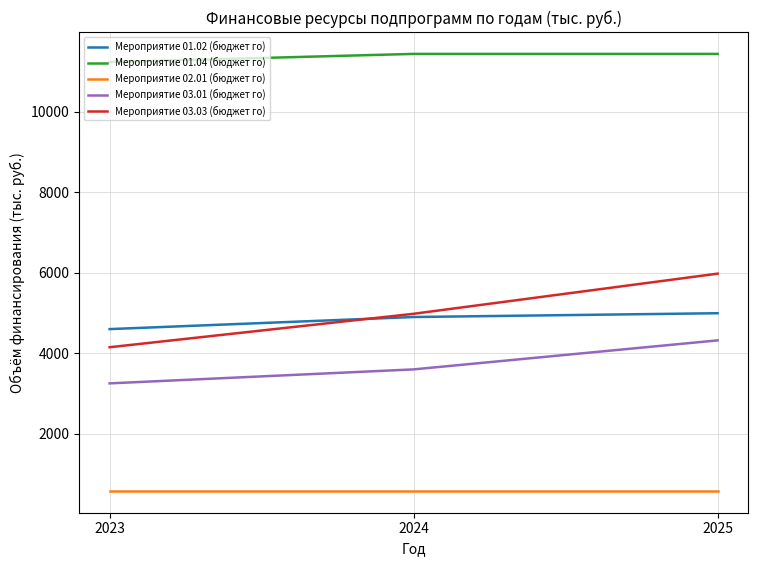

What is the greatest value displayed?

11430.0